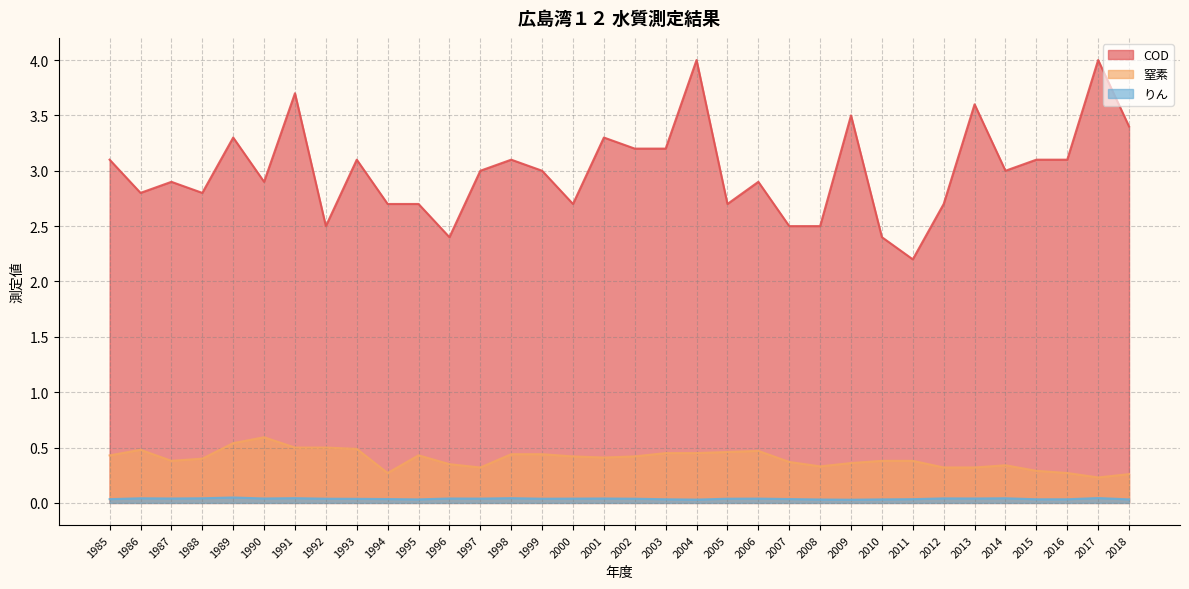

How many 窒素 values are between 0 and 1?

34